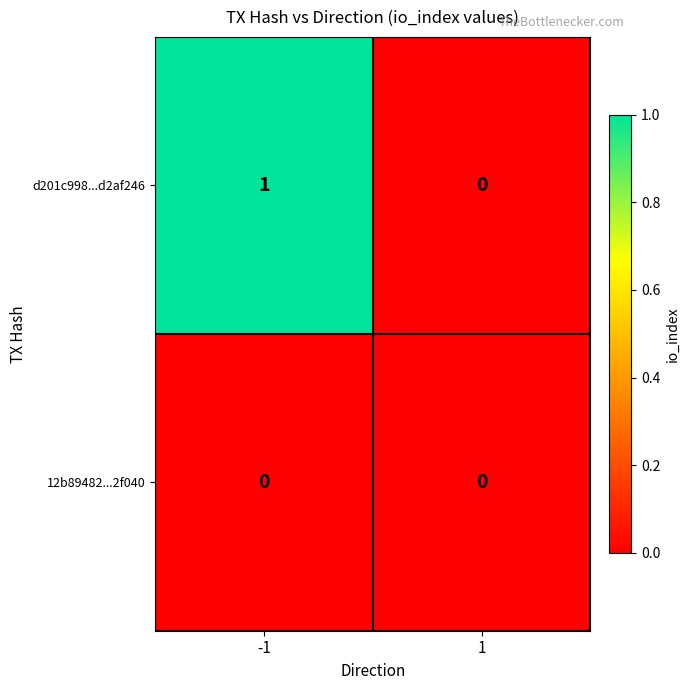

Which series has the largest range (max minus min)?

d201c998...d2af246